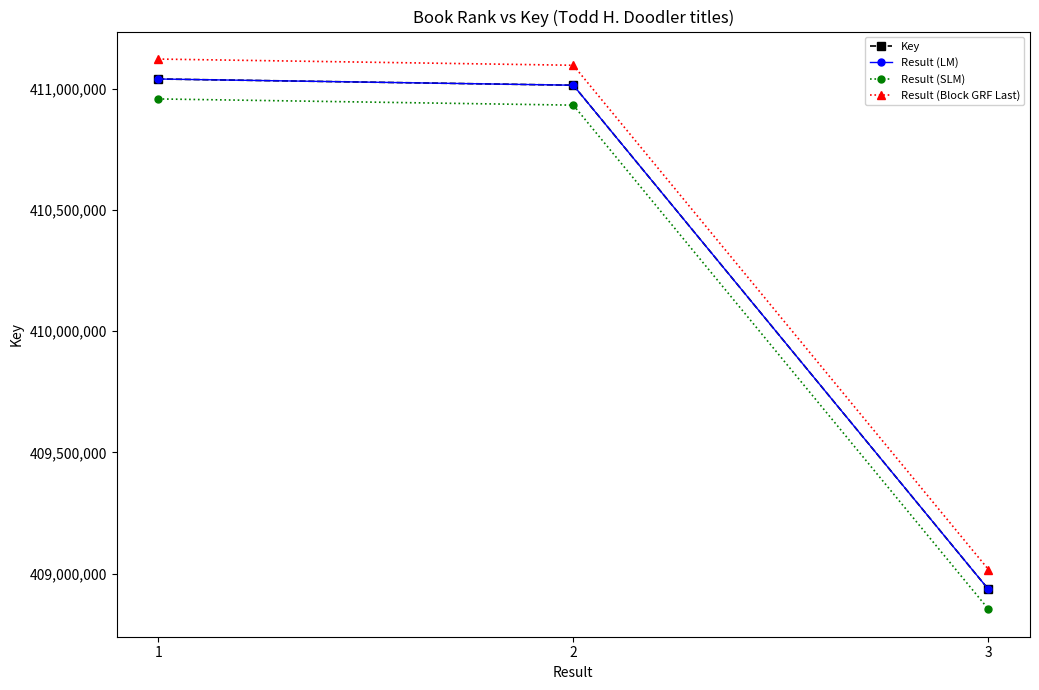

What is the difference between the Result (SLM) values at 3 and 1?

2103993.1